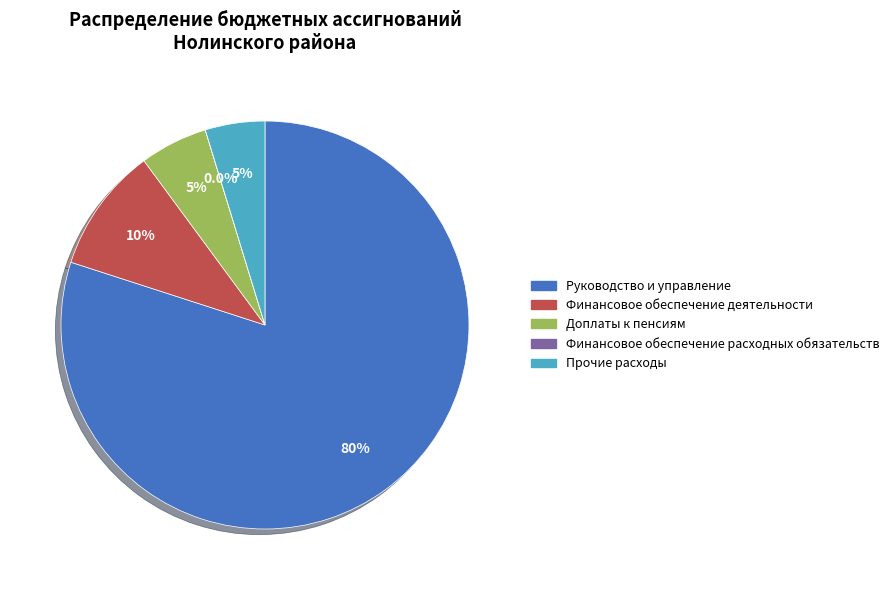

Does any single category account for the majority?

Yes